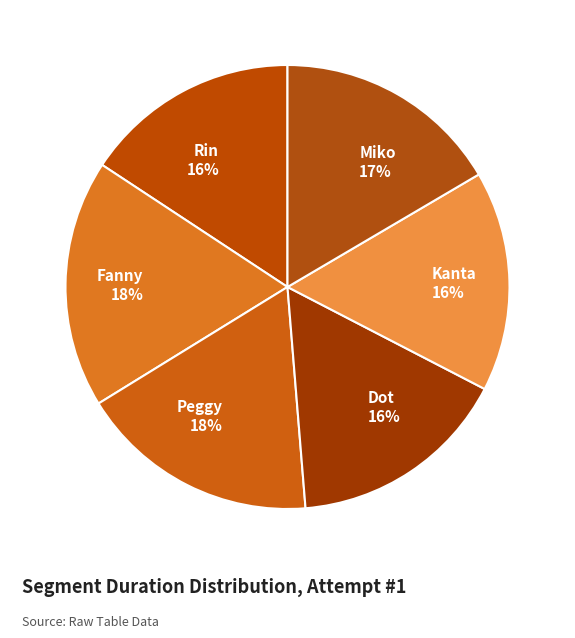

Approximately how many times larger is the value at Kanta compared to Fanny?

0.9